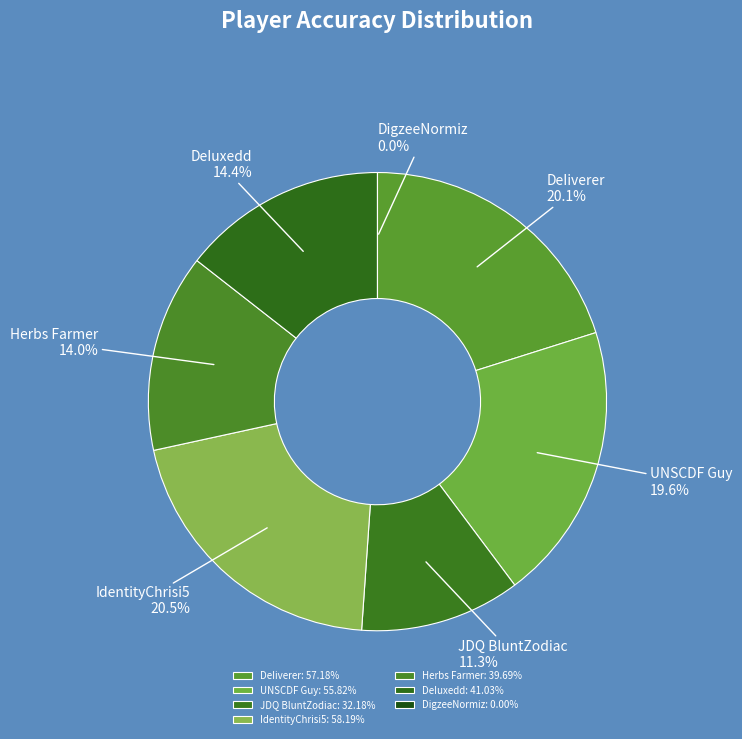

To the nearest percent, what portion does IdentityChrisi5 represent?

20%